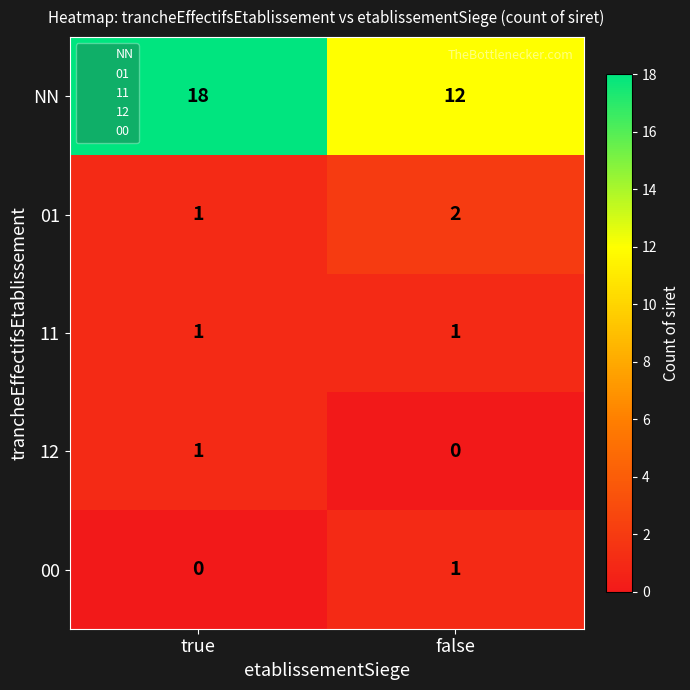

Count the number of data series in this chart.

5